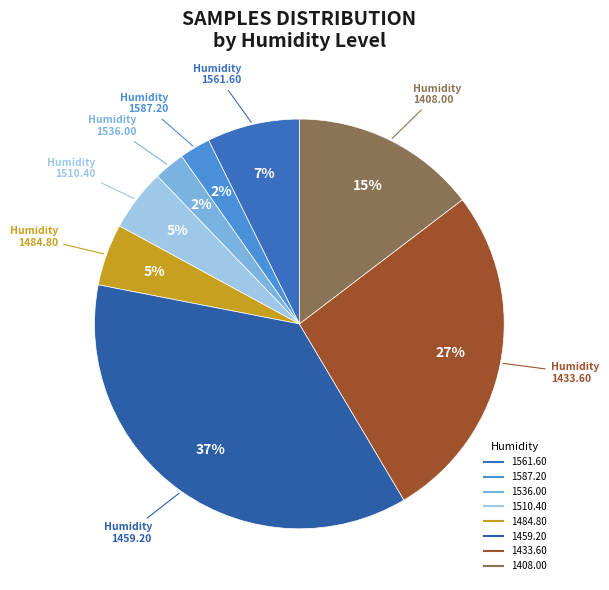

How many segments does this pie chart have?

8